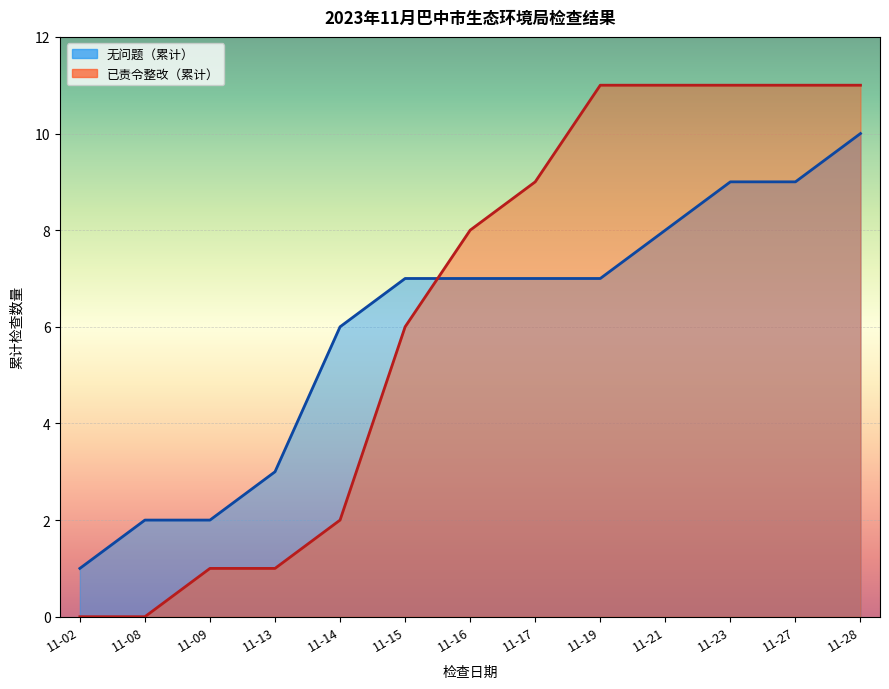

At which category does the chart reach its minimum across all series?

11-02